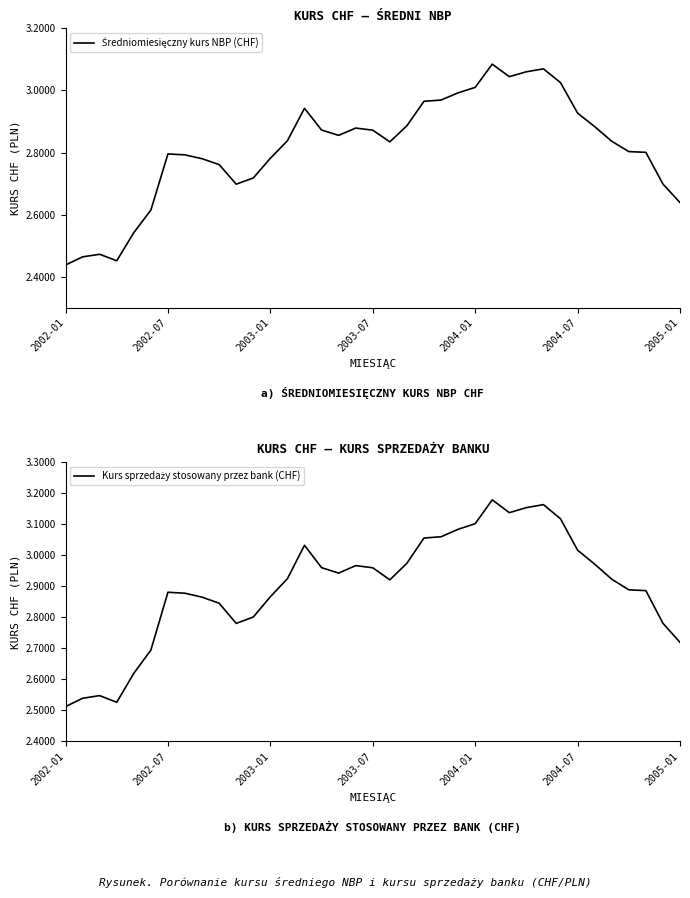

Between 2004-01 and 2005-01, which is larger?

2004-01